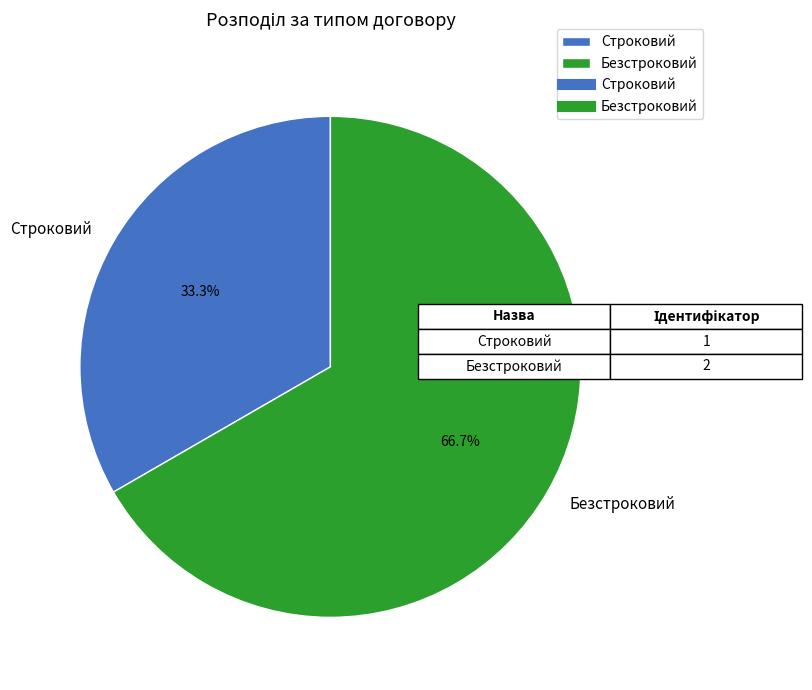

Is Строковий the majority of the pie?

No